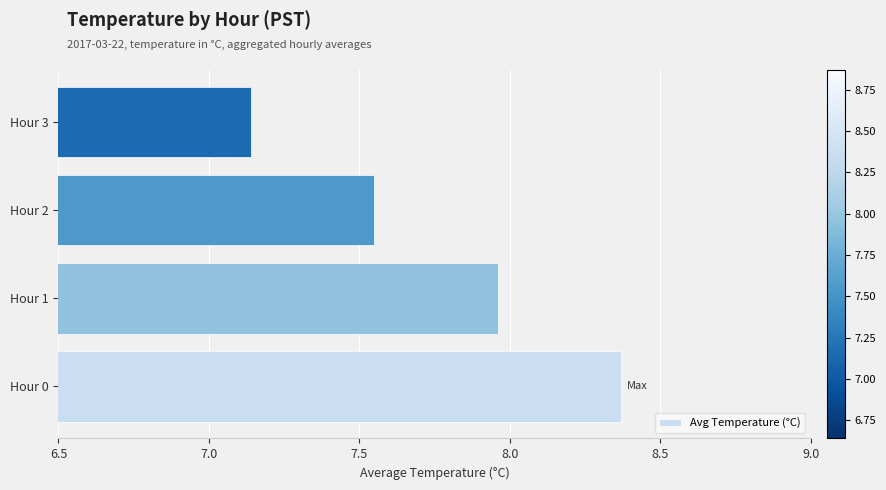

Which label corresponds to the smallest value in the chart?

Hour 3